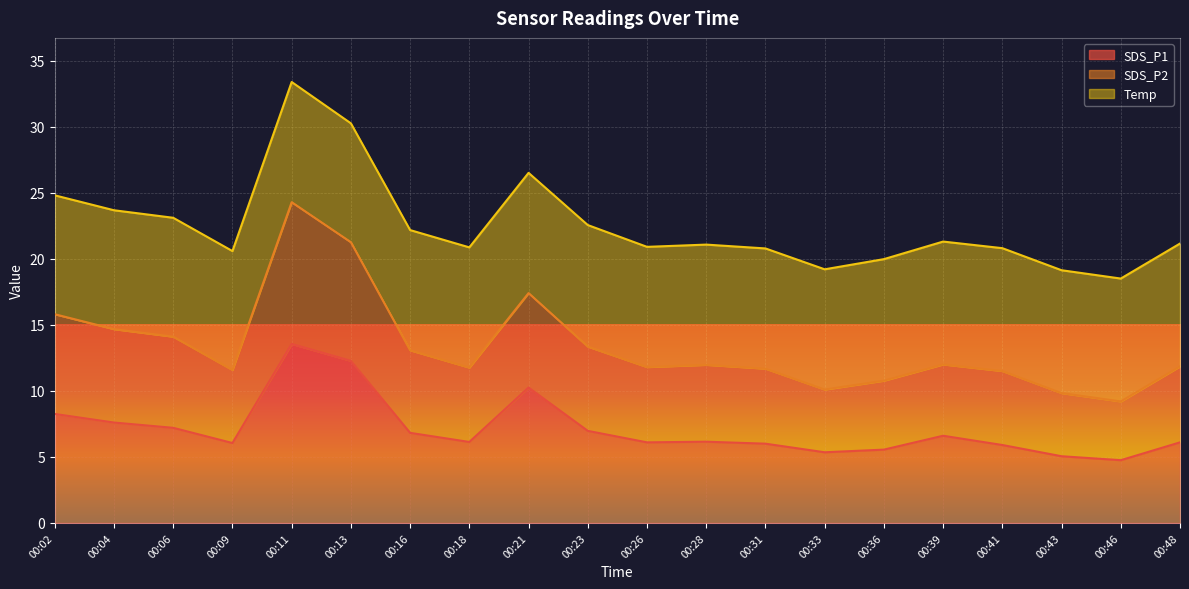

In SDS_P1, how many points are higher than both neighbors (excluding endpoints)?

4